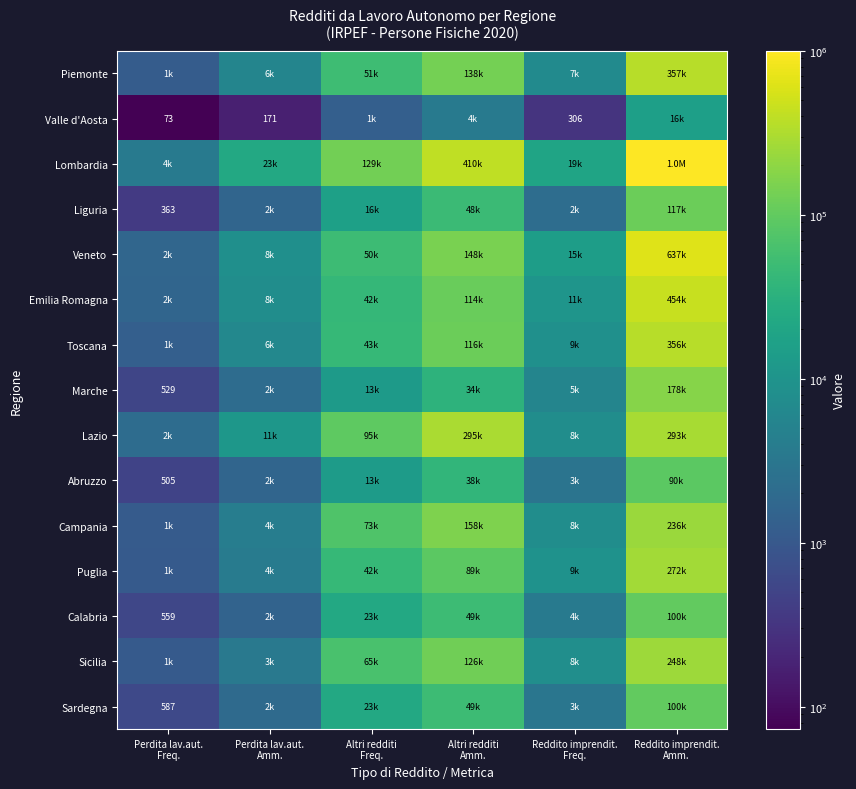

Is the value of Campania at Reddito imprendit. Freq. greater than the value of Sicilia at Perdita lav.aut. Amm.?

Yes